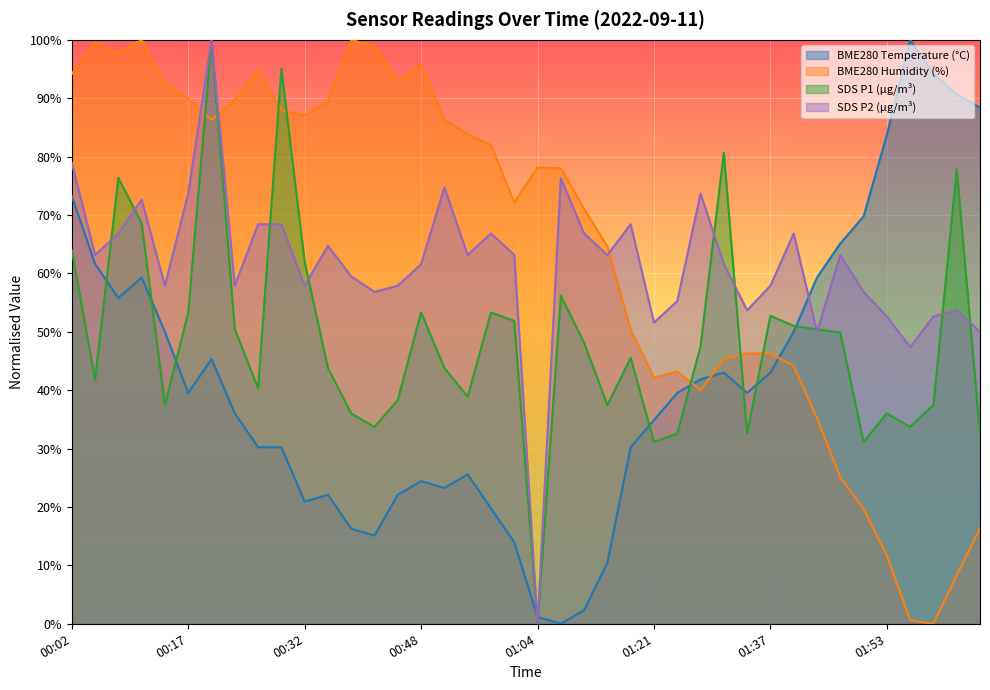

What is the sum of the SDS_P2 values at 01:57 and 01:31?

108.9